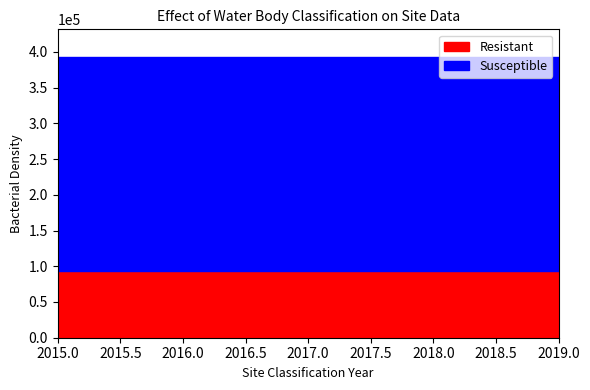

What is the average value of the Resistant series?

93670